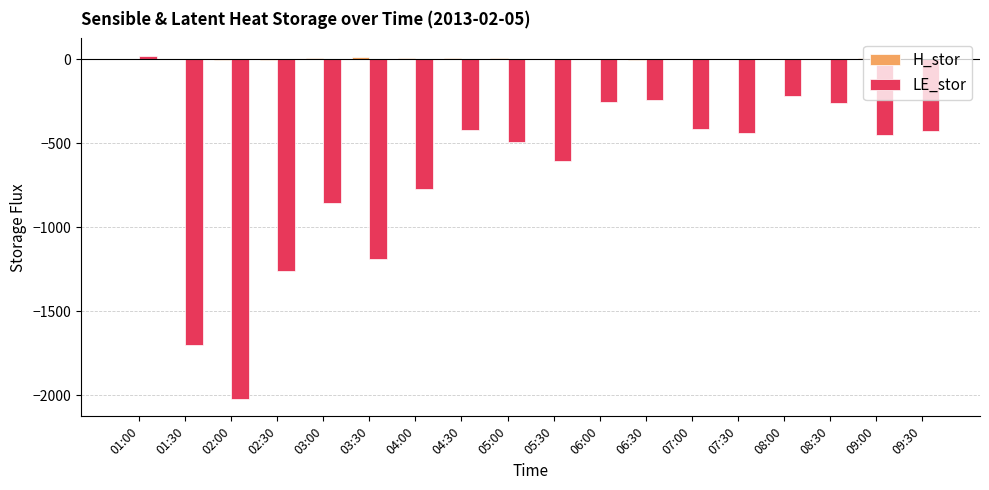

What is the sum of the LE_stor values at 08:30 and 01:00?

-234.8